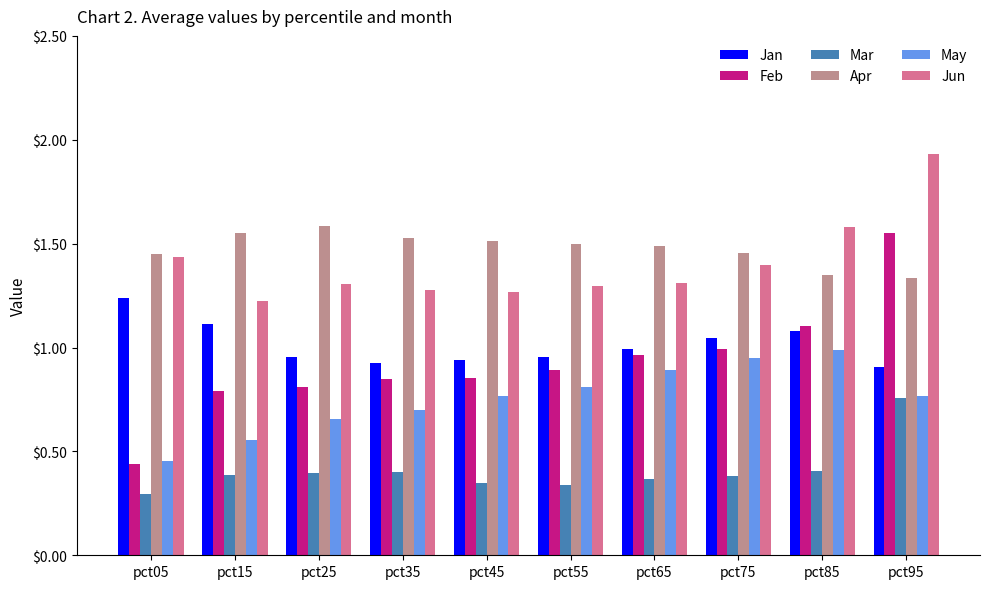

What is the sum of all Mar values?

4.1